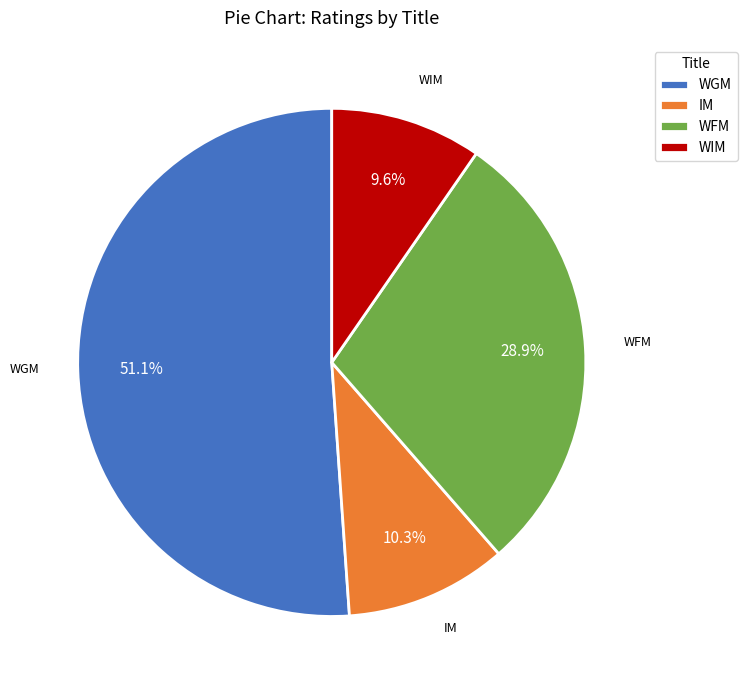

Rank the categories by value from highest to lowest.

WGM, WFM, IM, WIM